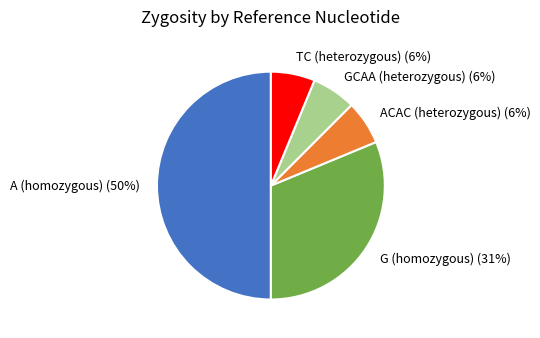

Is the sum of ACAC (heterozygous) and G (homozygous) greater than half?

No